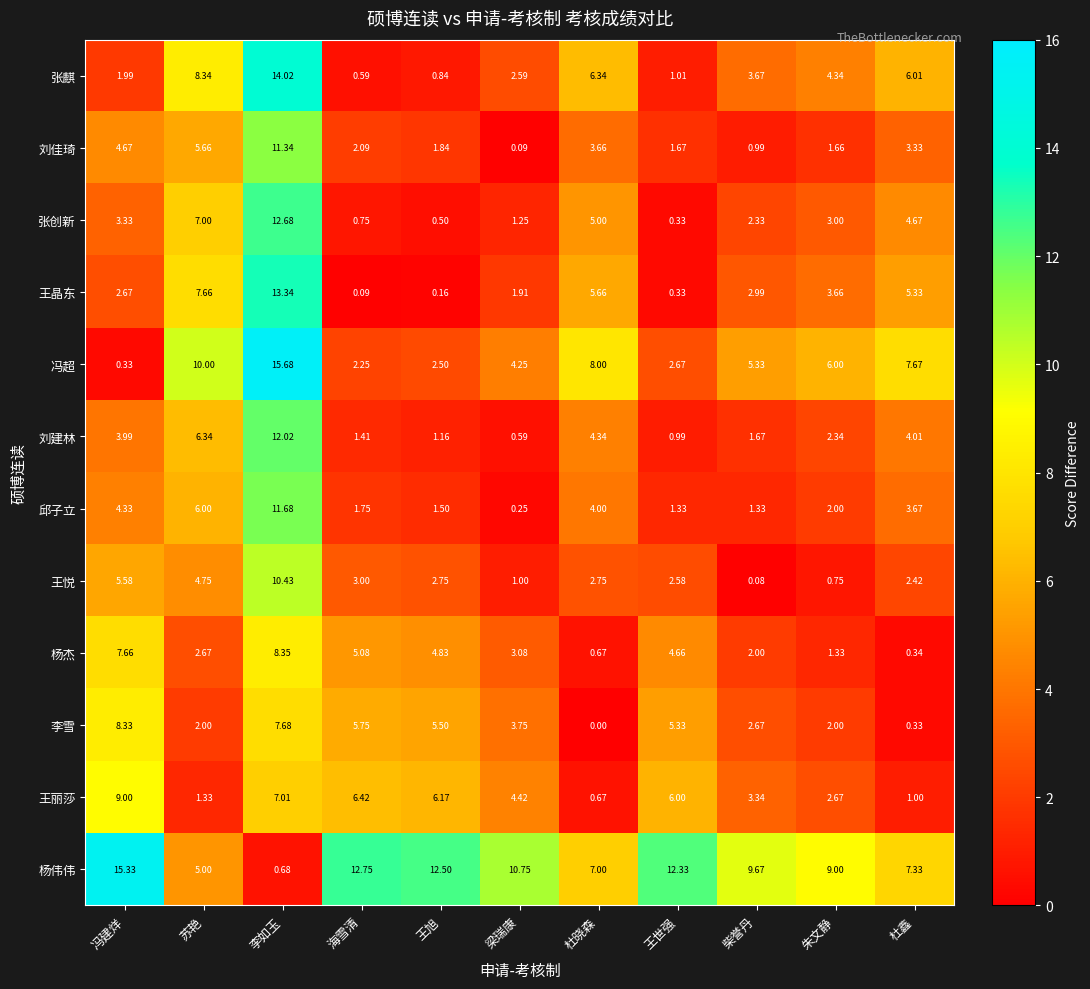

How many series are shown in this chart?

12